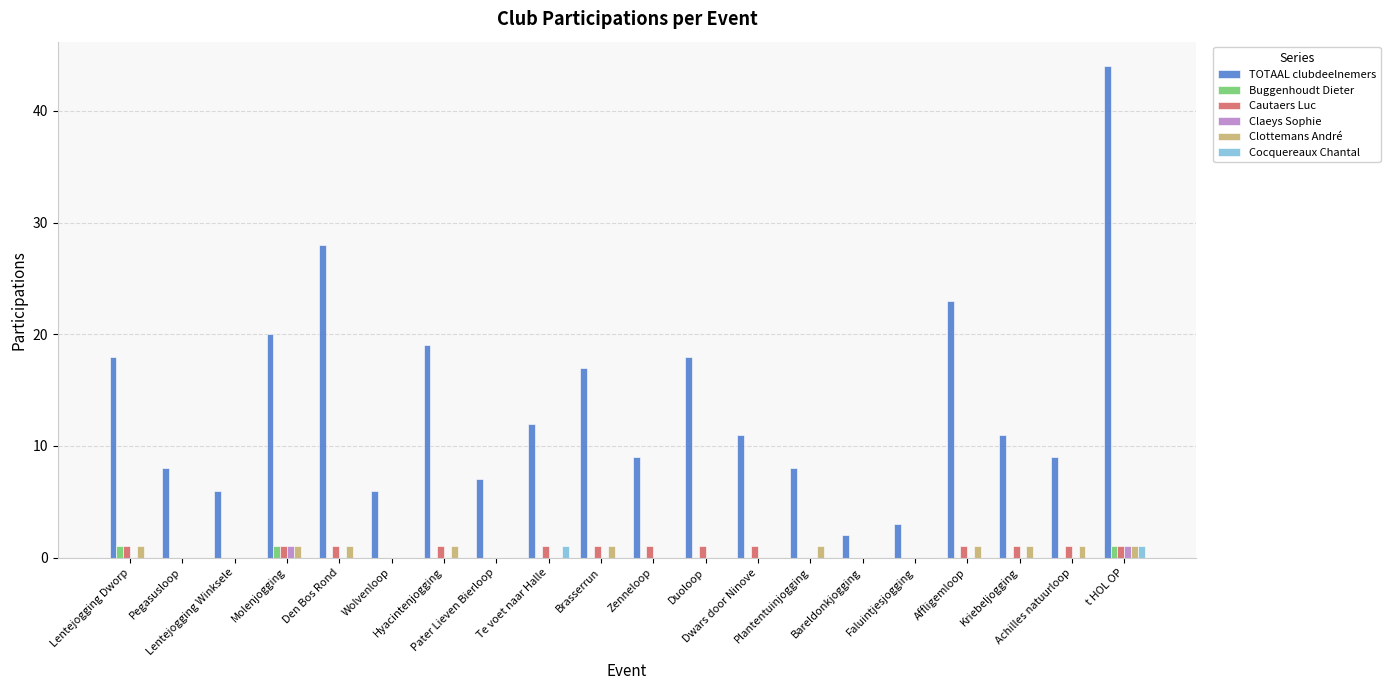

What is the sum of all Cautaers Luc values?

13